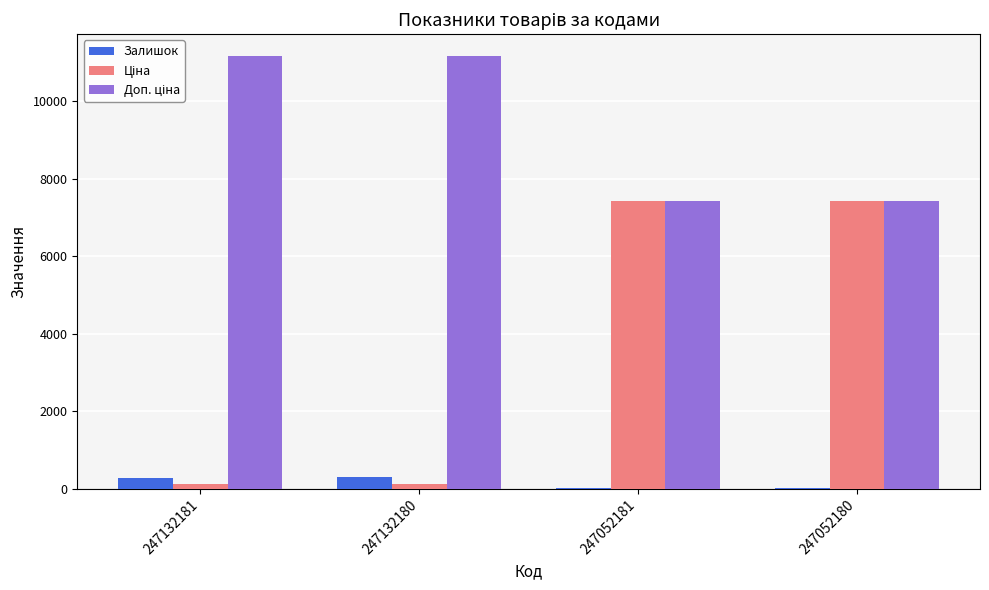

Is it true that Залишок equals 300.0 at 247132180?

True